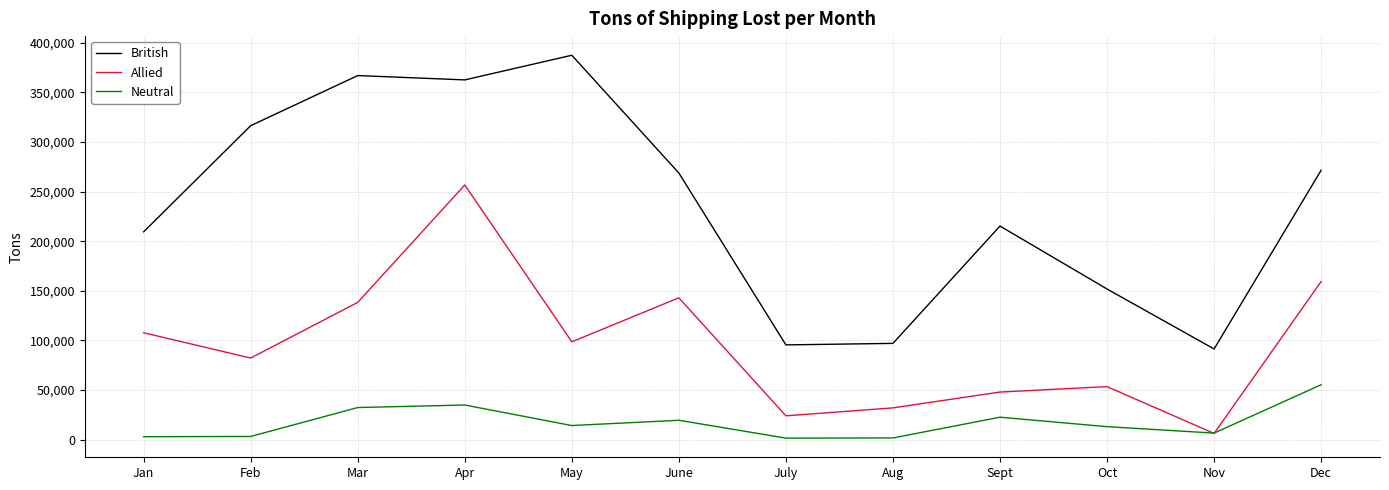

At which label does Allied reach its minimum?

Nov